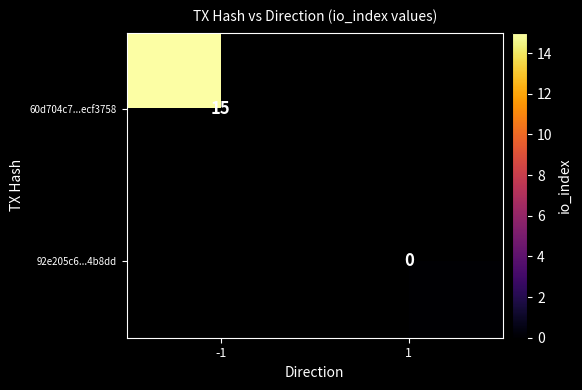

How many categories are shown in the chart?

2